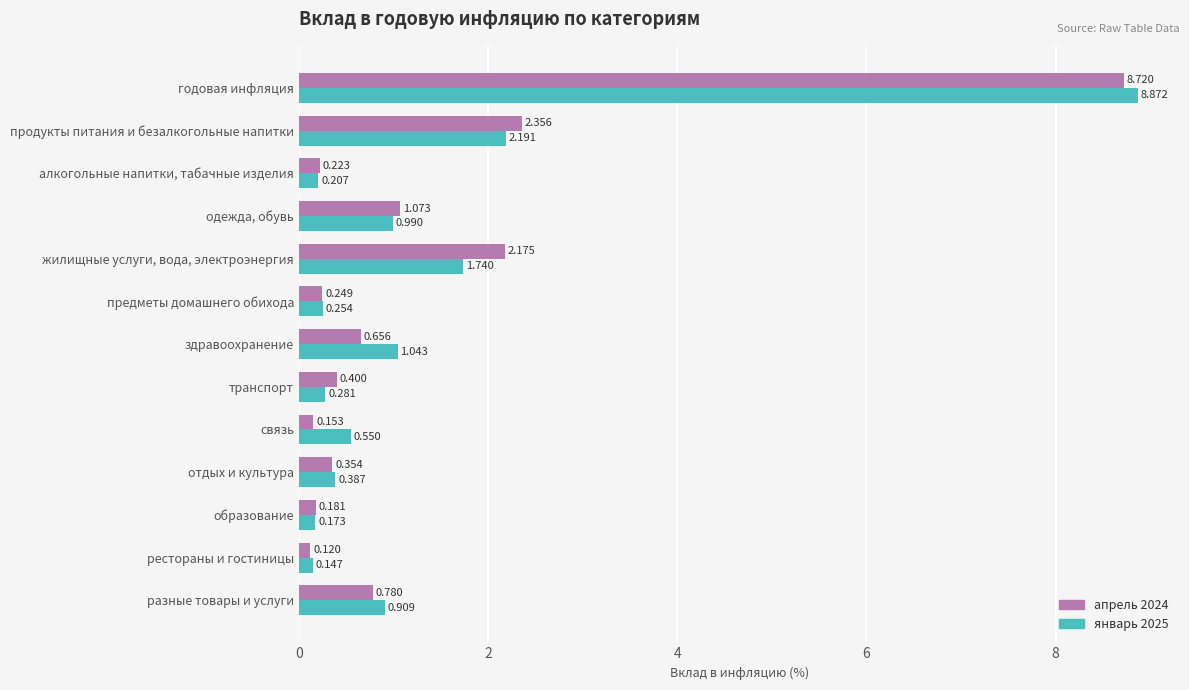

At which category is the sum across all series the highest?

годовая инфляция